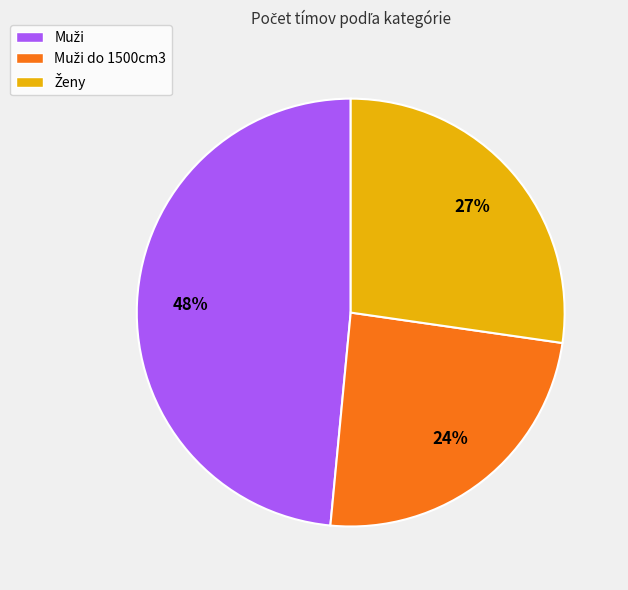

Does any single category account for the majority?

No